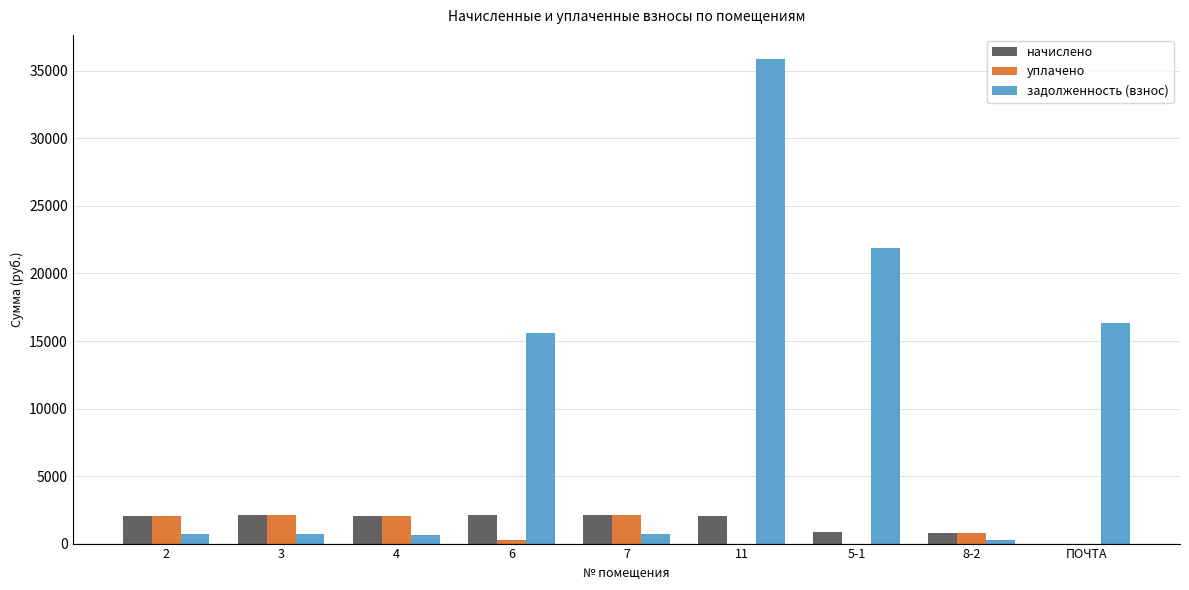

Which series changed the most between 6 and 8-2?

задолженность (взнос)